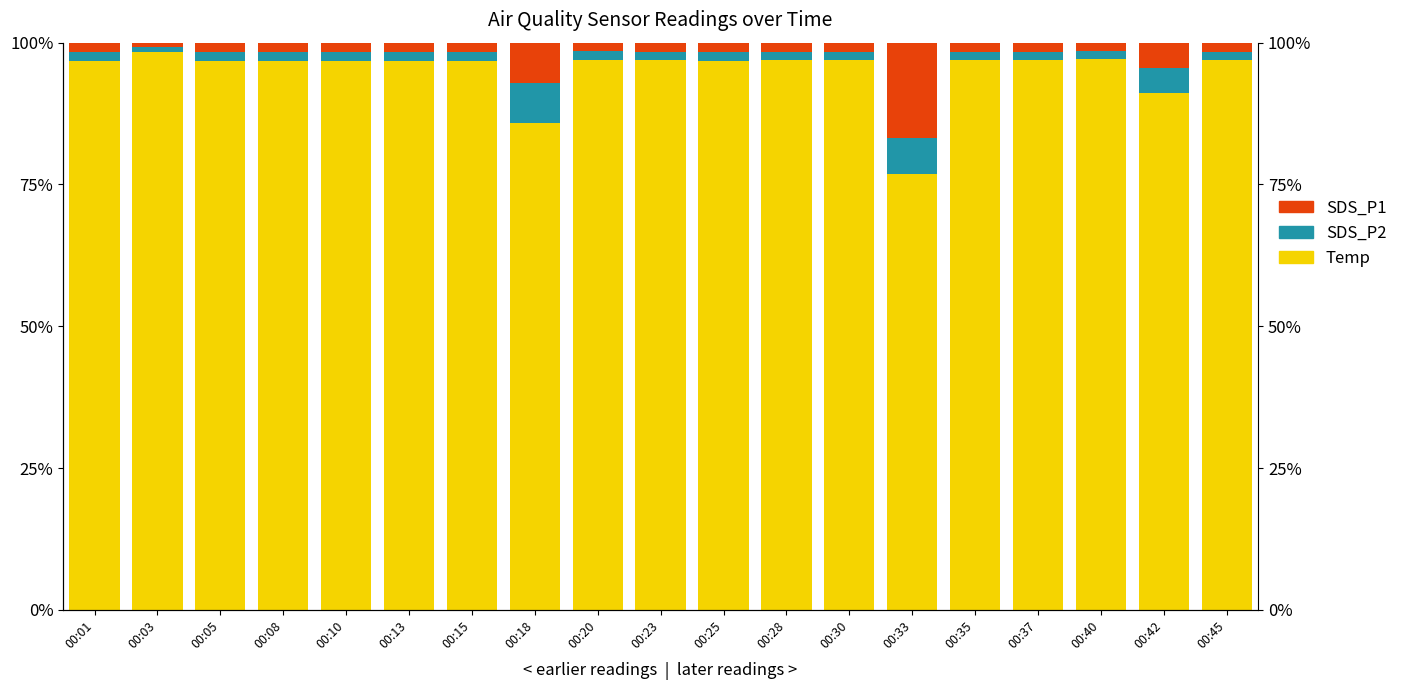

Reading left to right, extract all data points from this chart.

Temp: 96.8	98.4	96.8	96.8	96.8	96.8	96.8	85.9	96.9	96.9	96.8	96.9	96.9	76.8	96.9	96.9	97.1	91.2	96.9
SDS_P2: 1.6	0.8	1.6	1.6	1.6	1.6	1.6	7.0	1.5	1.6	1.6	1.6	1.6	6.4	1.6	1.6	1.4	4.4	1.6
SDS_P1: 1.6	0.8	1.6	1.6	1.6	1.6	1.6	7.0	1.5	1.6	1.6	1.6	1.6	16.7	1.6	1.6	1.4	4.4	1.6